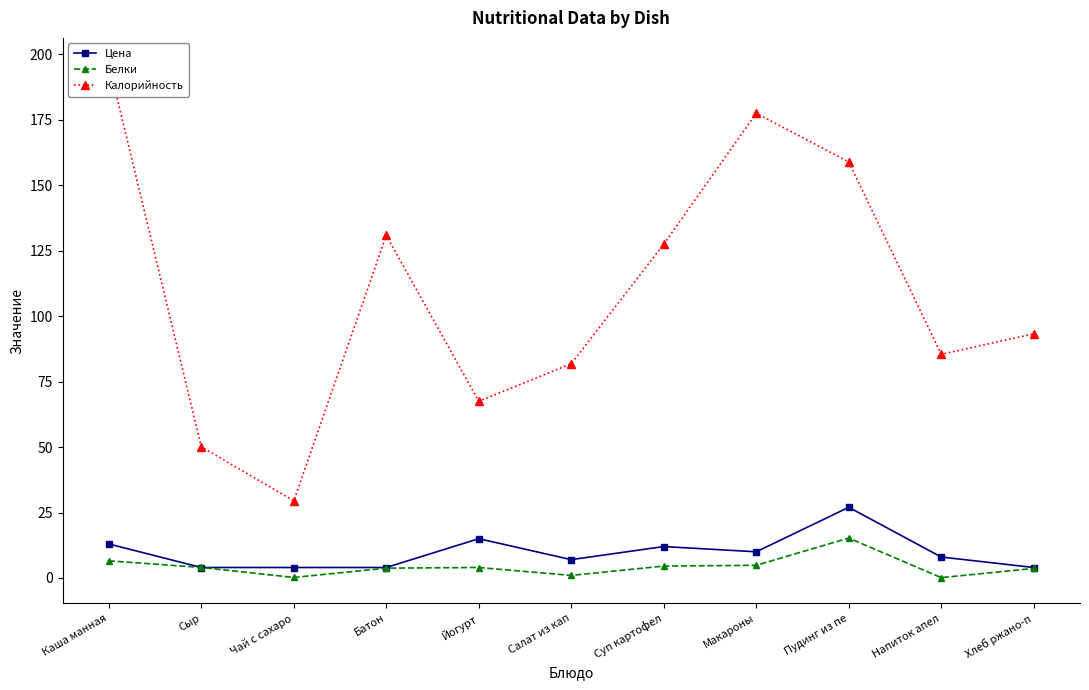

Is the value of Цена at Суп картофел greater than the value of Калорийность at Пудинг из пе?

No